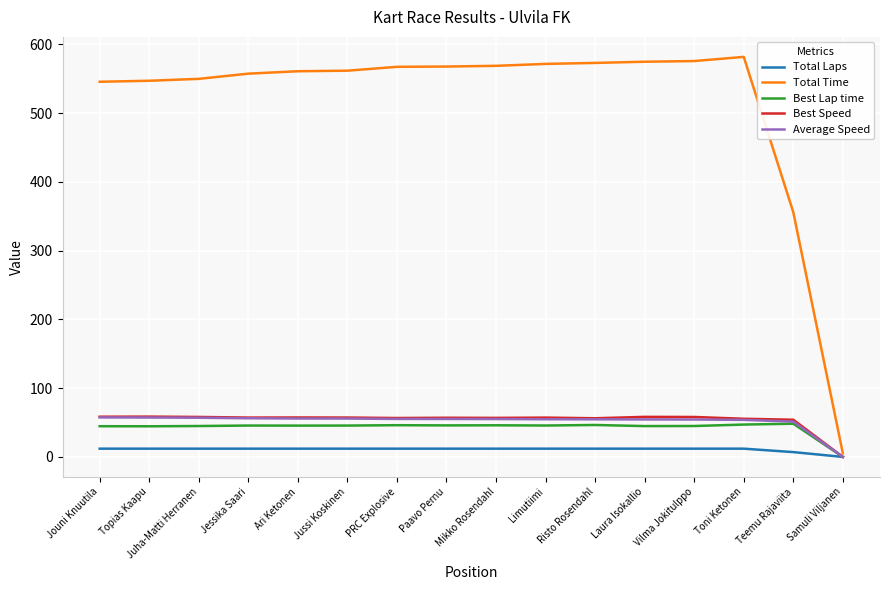

What is the difference between the second highest and second lowest values in the Total Time series?

219.9